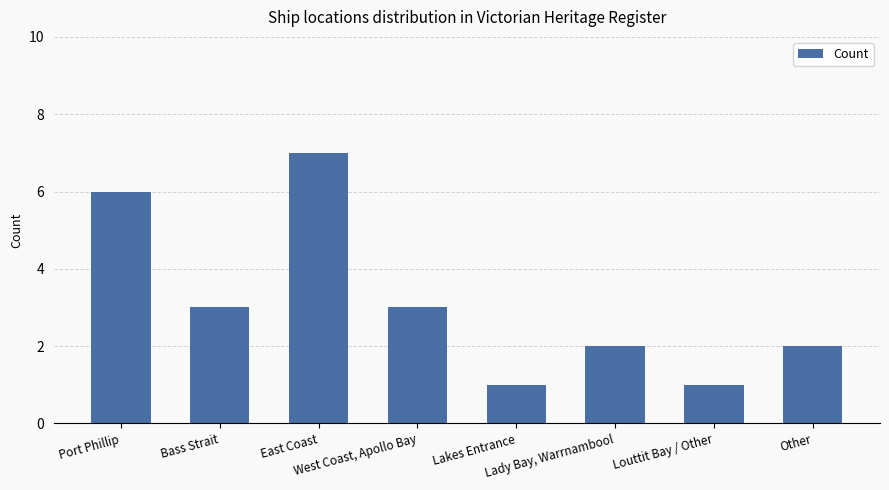

What is the smallest value displayed?

1